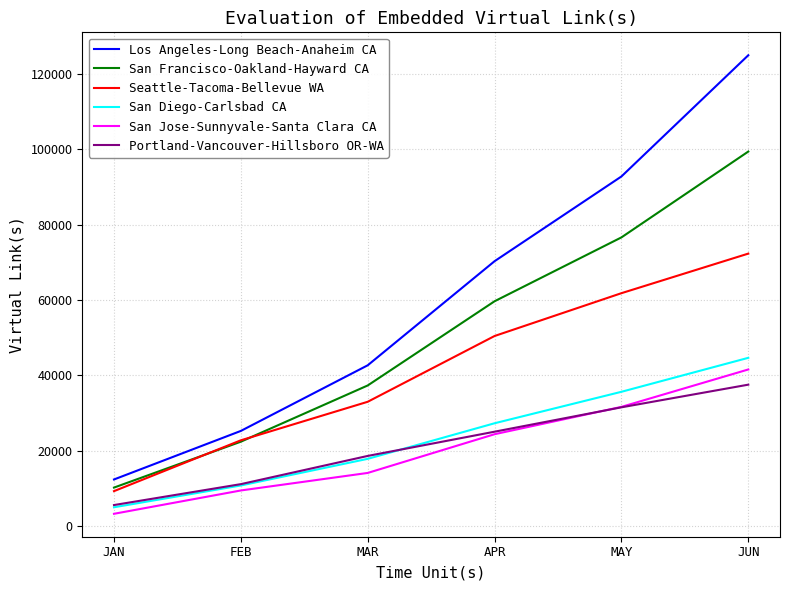

What is the total value across all series at JUN?

420466.7